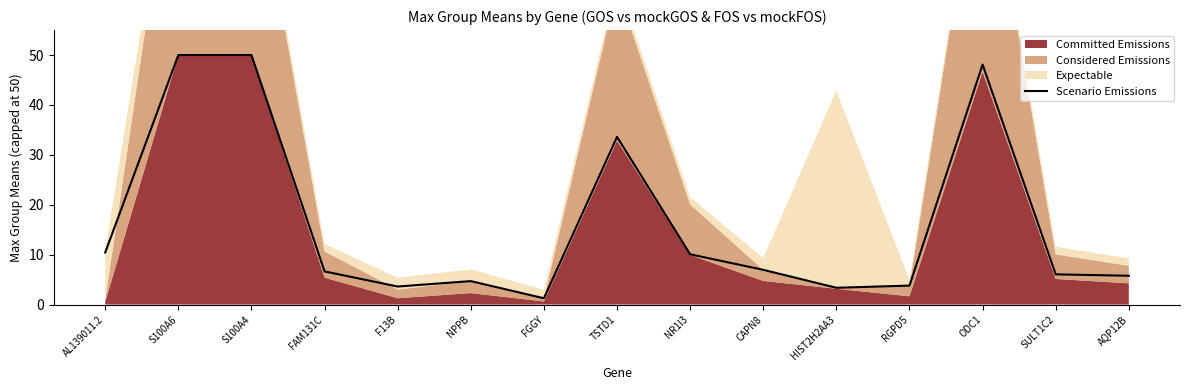

What position from the right is S100A4?

13